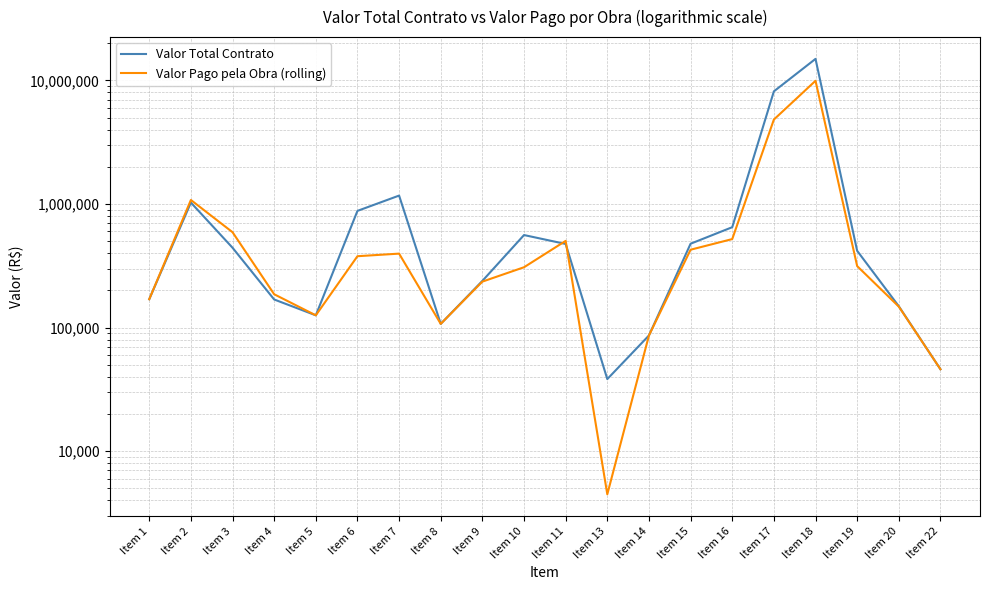

What is the sum of all Valor Pago pela Obra (rolling) values?

20371018.9